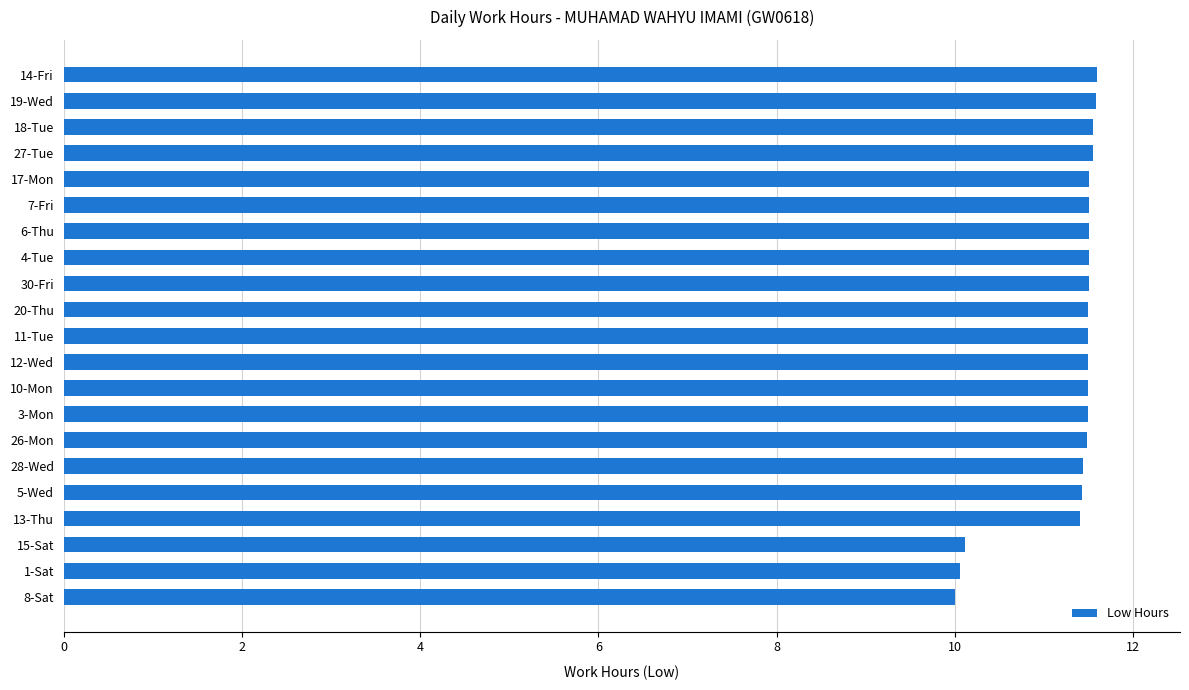

How many values are between 11 and 12?

18